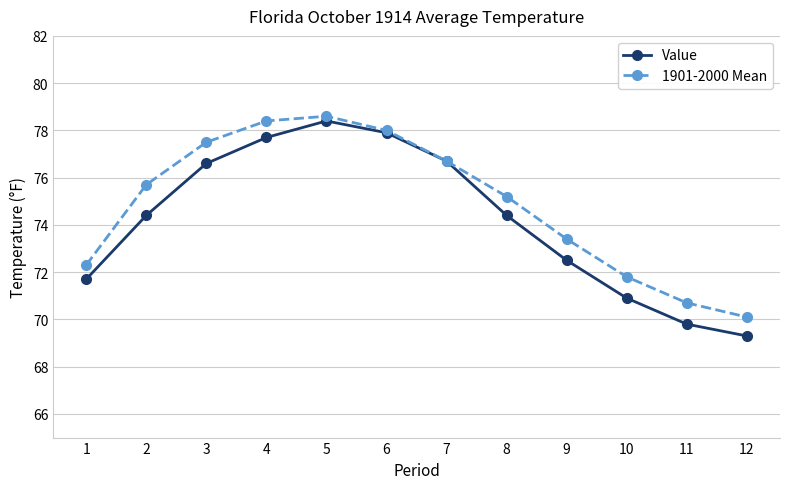

Reading left to right, what are all the values shown in this chart?

Value: 71.7	74.4	76.6	77.7	78.4	77.9	76.7	74.4	72.5	70.9	69.8	69.3
1901-2000 Mean: 72.3	75.7	77.5	78.4	78.6	78.0	76.7	75.2	73.4	71.8	70.7	70.1